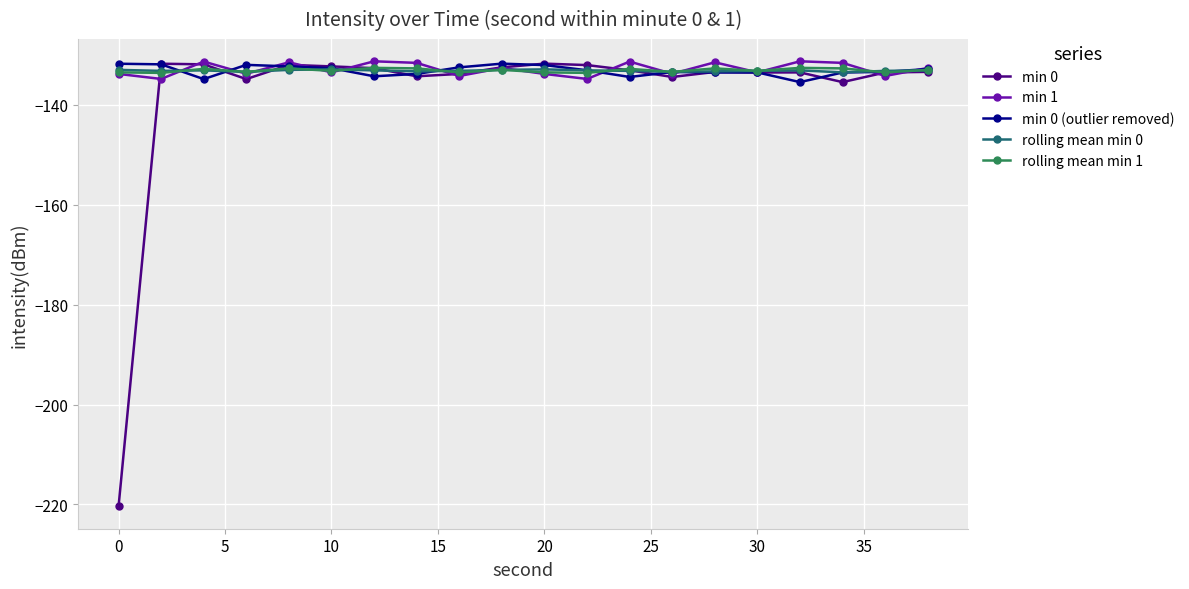

What is the highest value of the rolling mean min 0 series?

-132.9